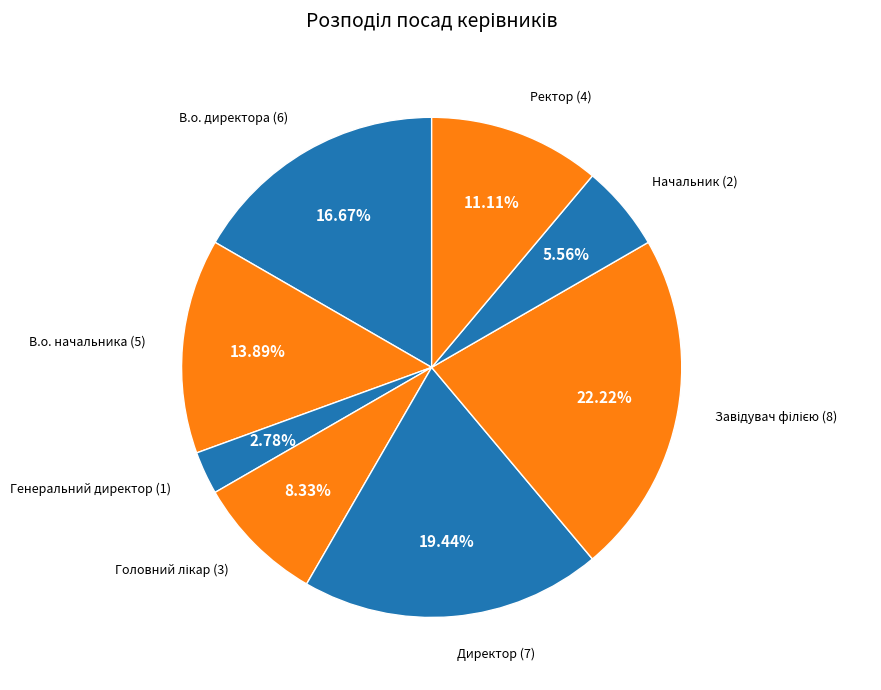

How many slices are in this pie chart?

8